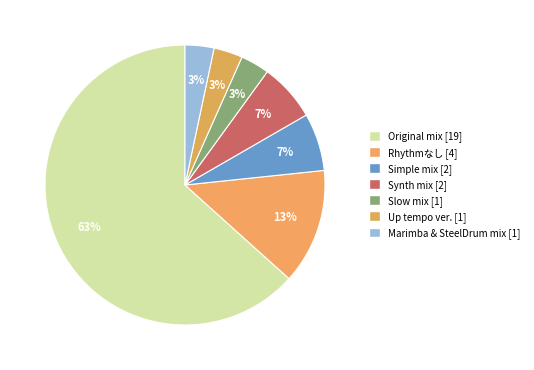

Combined, do Slow mix and Marimba & SteelDrum mix account for over 50%?

No